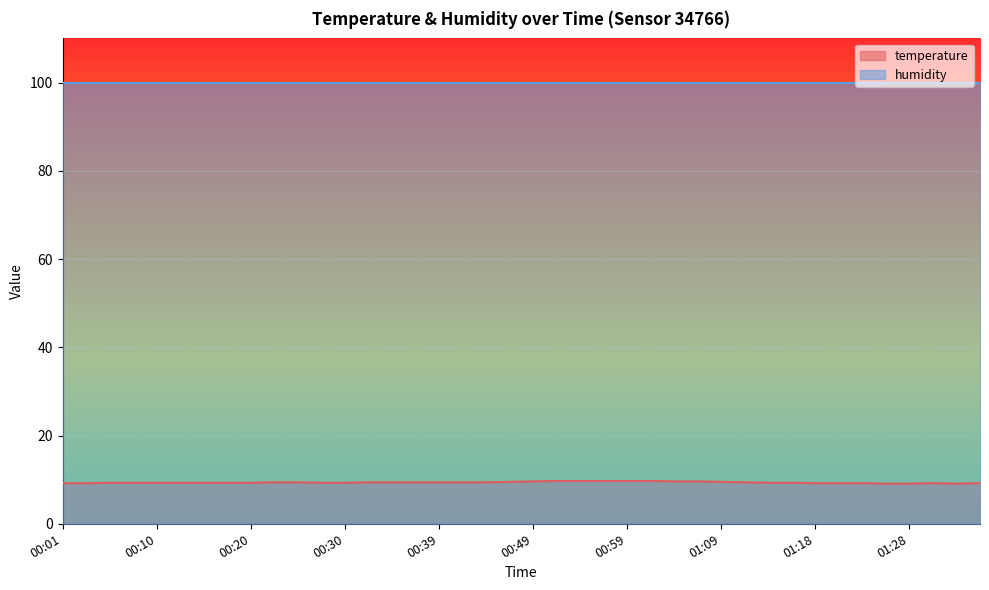

Reading left to right, what are all the values shown in this chart?

00:01=9.2	00:03=9.2	00:05=9.3	00:08=9.3	00:10=9.3	00:13=9.3	00:15=9.3	00:18=9.3	00:20=9.3	00:22=9.4	00:25=9.4	00:27=9.3	00:30=9.3	00:32=9.4	00:35=9.4	00:37=9.4	00:39=9.4	00:42=9.4	00:44=9.4	00:47=9.5	00:49=9.6	00:52=9.7	00:54=9.7	00:56=9.7	00:59=9.7	01:01=9.7	01:04=9.6	01:06=9.6	01:09=9.5	01:11=9.4	01:13=9.3	01:16=9.3	01:18=9.2	01:21=9.2	01:23=9.2	01:26=9.1	01:28=9.1	01:31=9.2	01:33=9.1	01:35=9.2